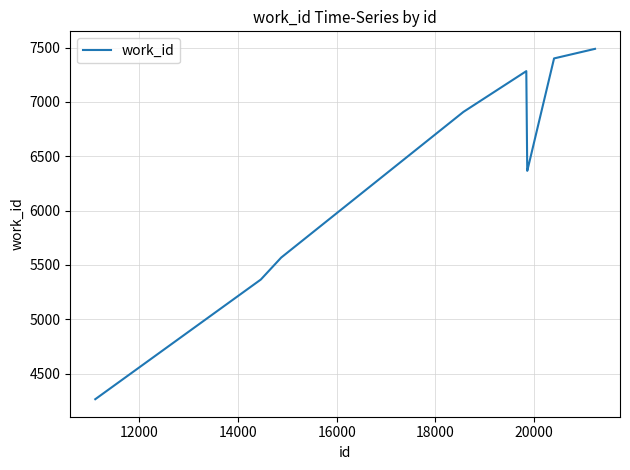

What is the difference between the maximum and minimum values?

3223